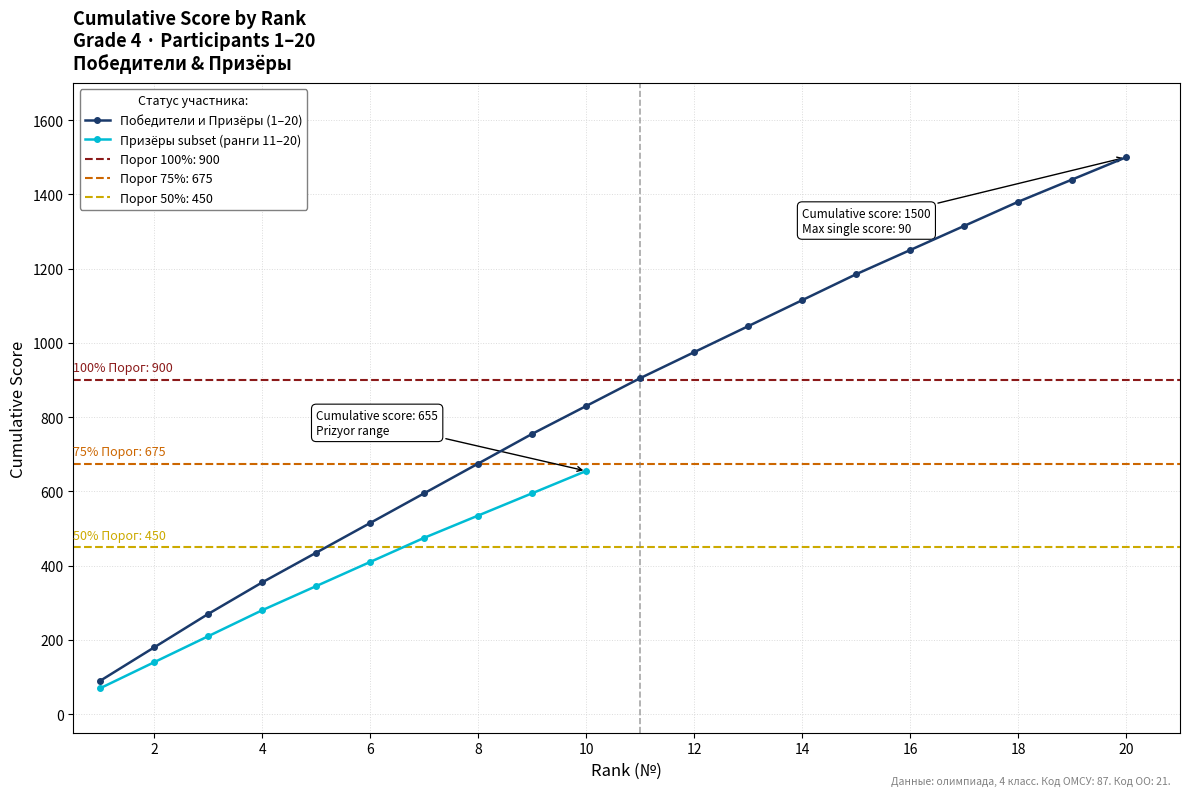

How many data points does each series have?

20